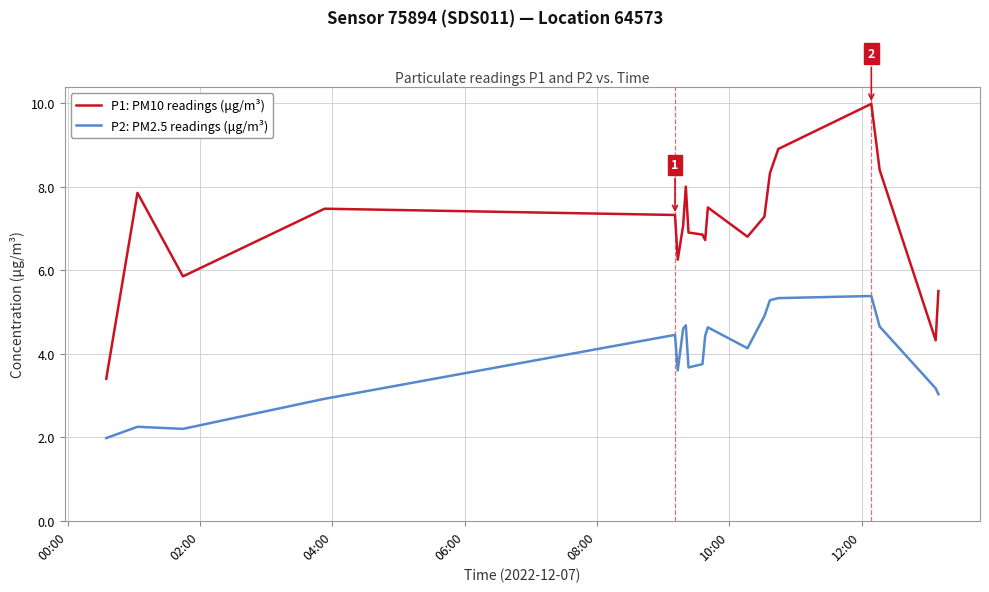

Rank the series by their maximum value, from highest to lowest.

P1: PM10 readings (μg/m³), P2: PM2.5 readings (μg/m³)